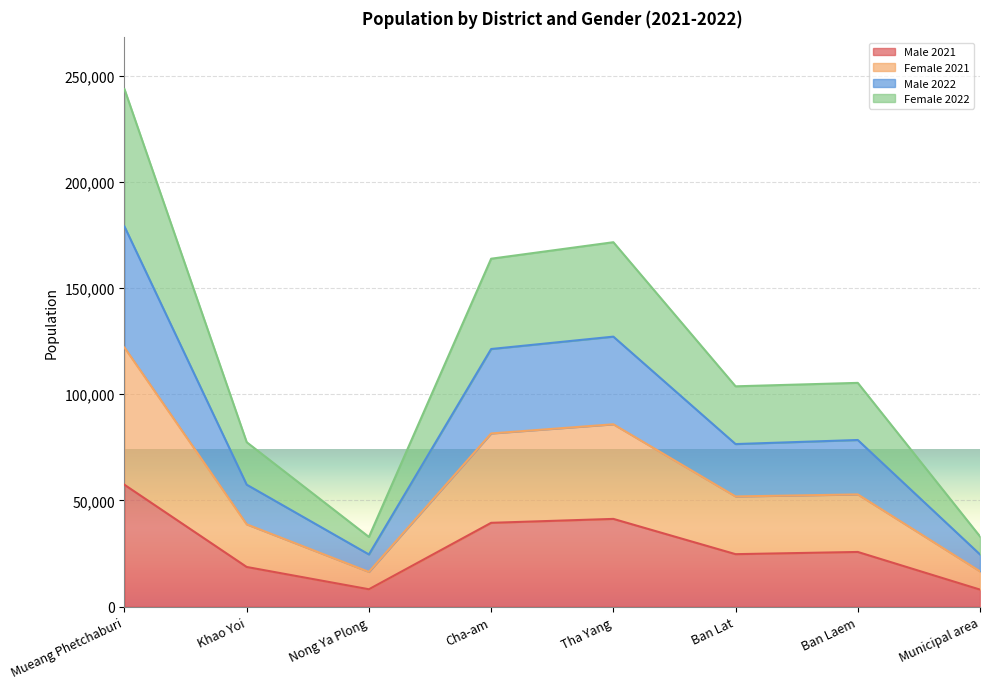

What is the total value across all series at Nong Ya Plong?

32820